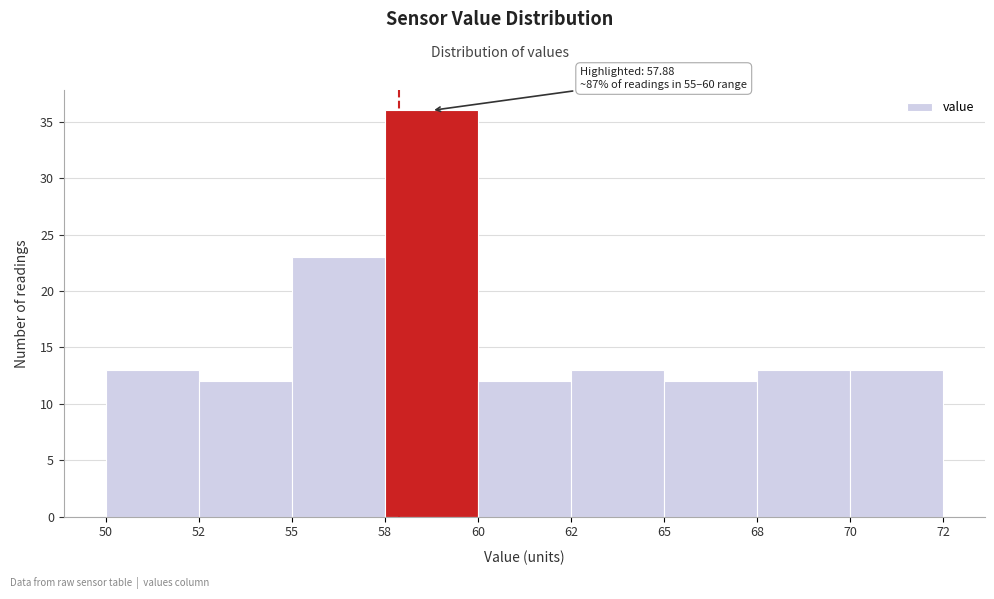

Reading left to right, list all the values displayed in this chart.

13	12	23	36	12	13	12	13	13